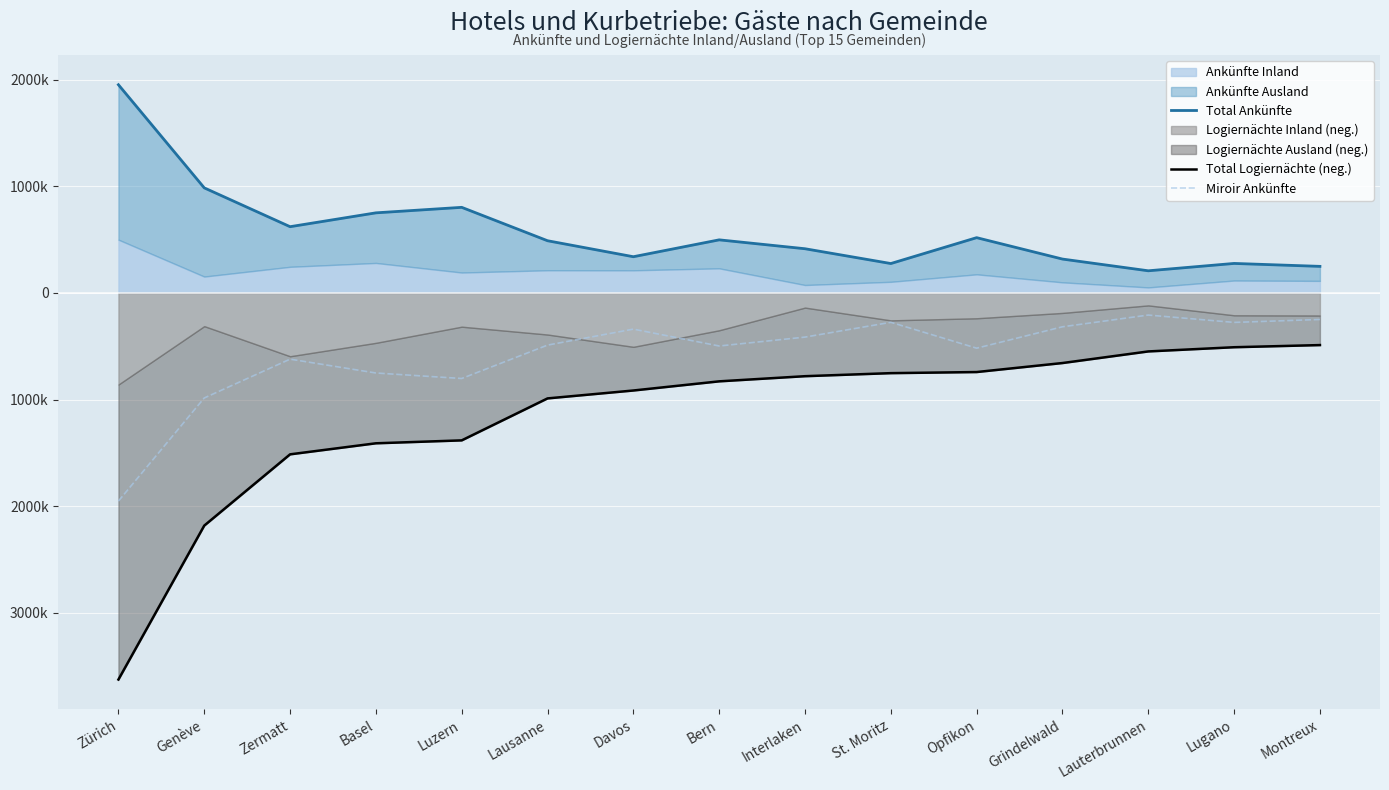

What is the difference between the highest and lowest values at Davos?

1254673